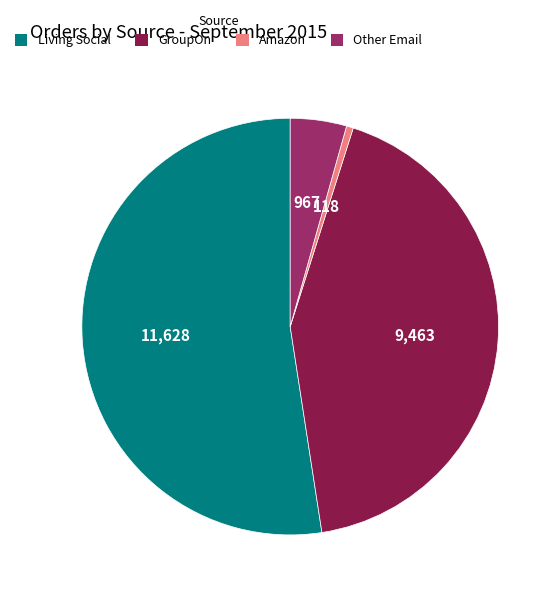

Between Amazon and Living Social, which is larger?

Living Social